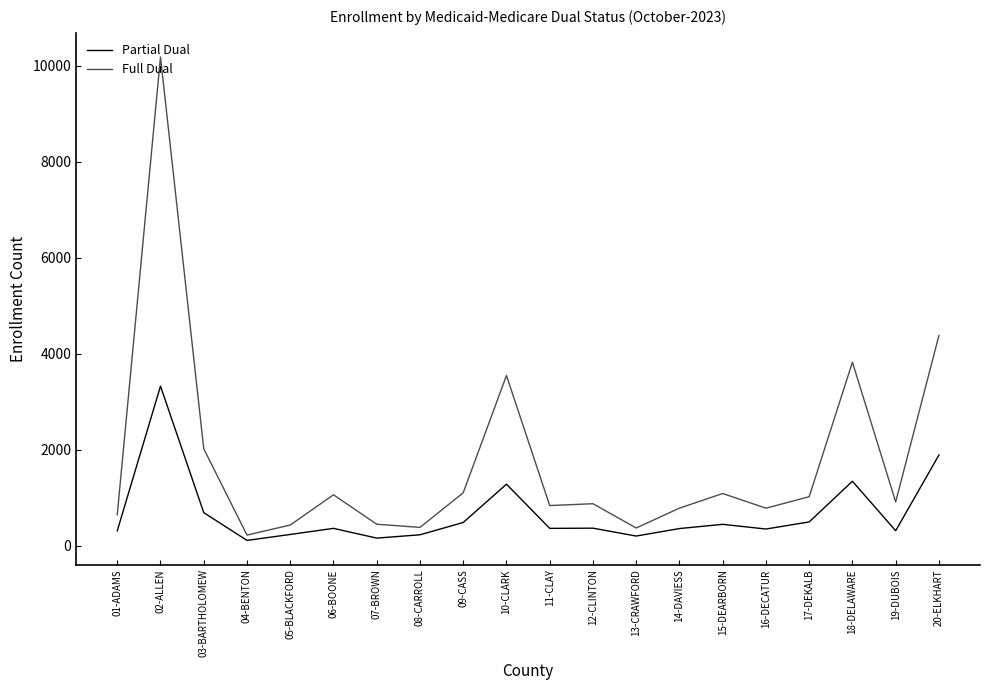

What is the label of the 8th point from the left?

08-CARROLL